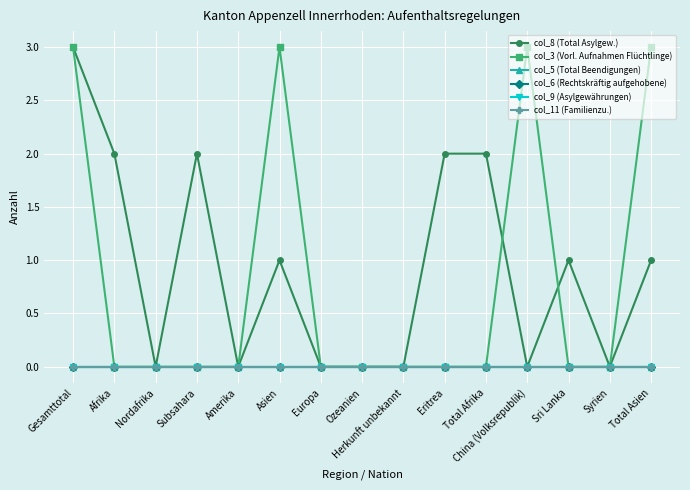

What is the approximate value of col_8 (Total Asylgew.) at Afrika?

2